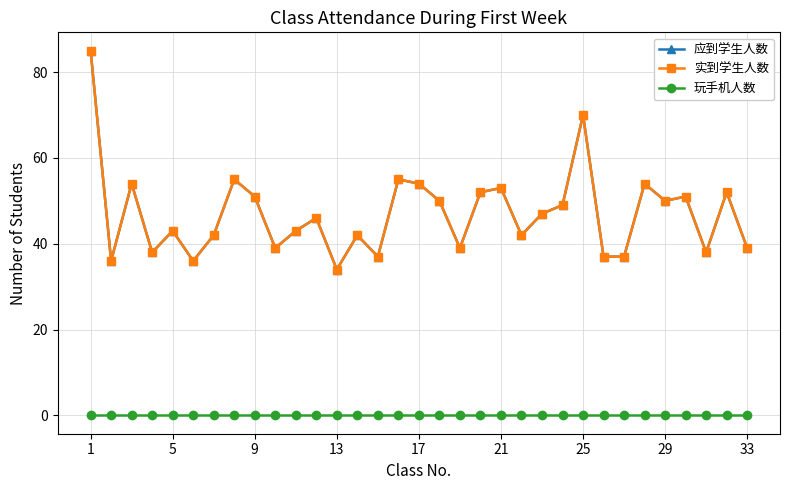

True or false: 玩手机人数 has more than 2 interior local peaks.

False